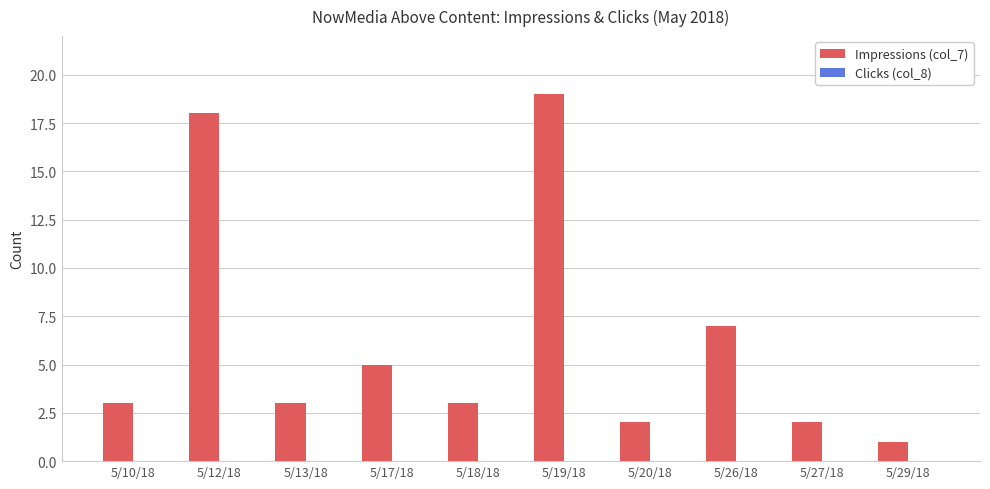

What is the greatest value displayed?

19